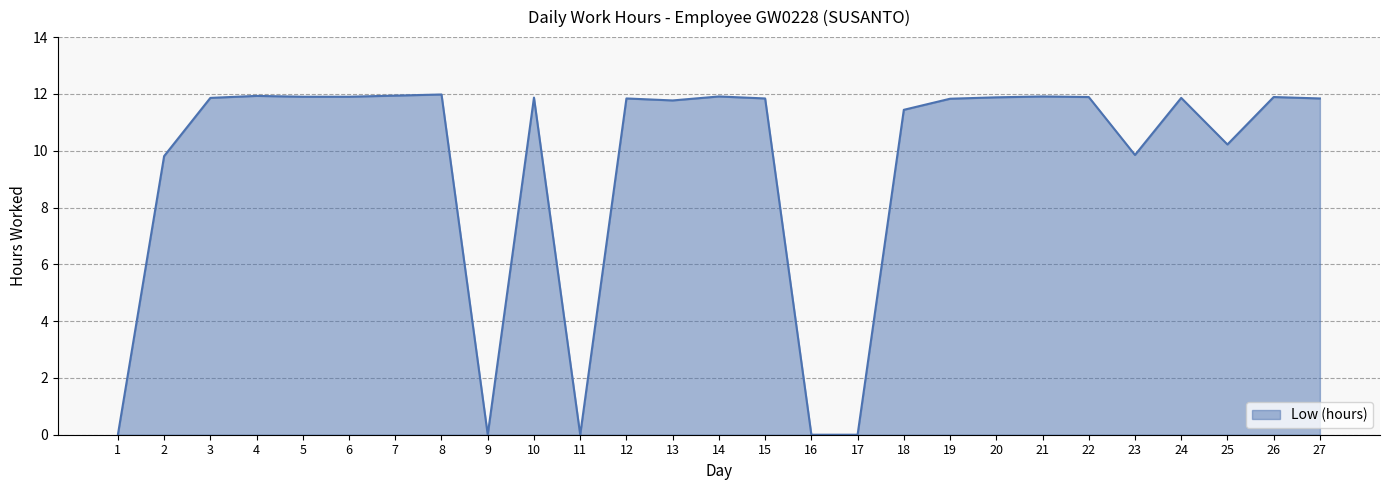

How many values exceed 11?

19